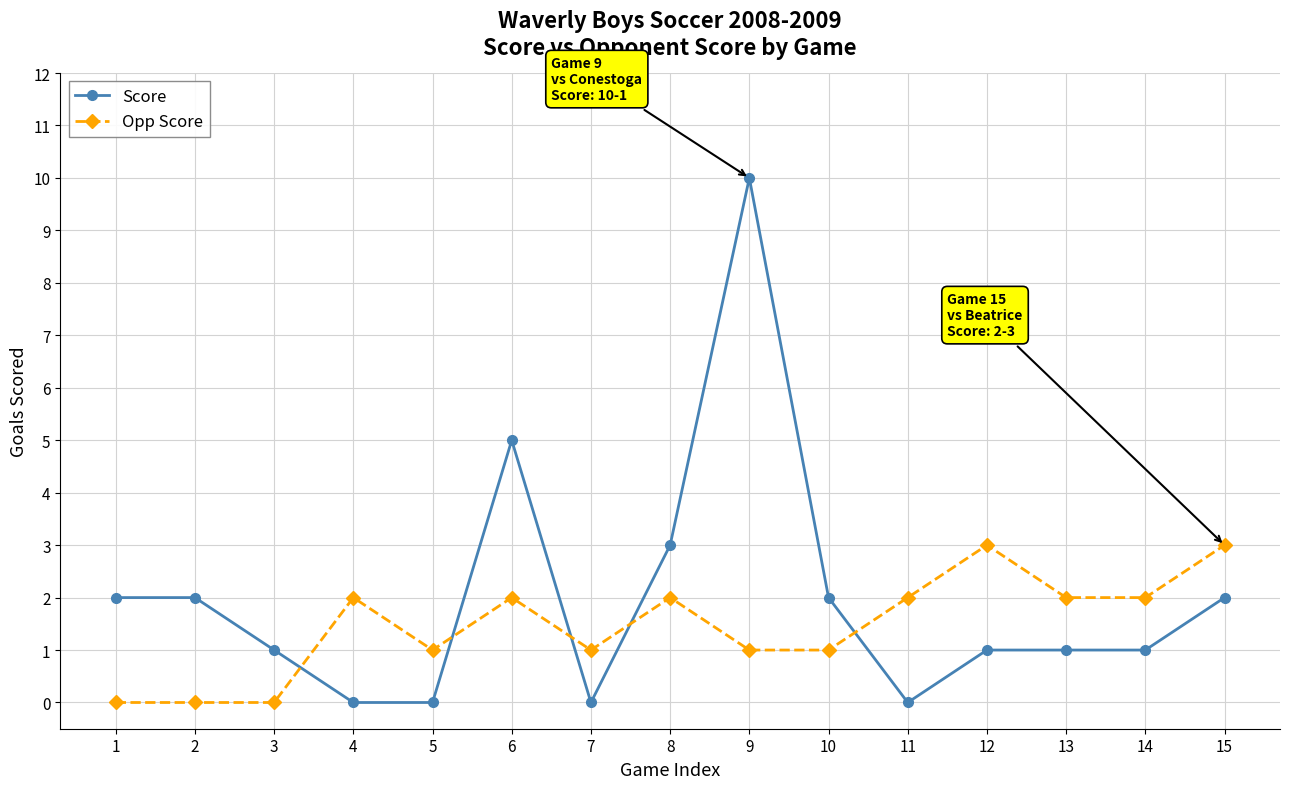

Reading left to right, what are all the values shown in this chart?

Score: 2	2	1	0	0	5	0	3	10	2	0	1	1	1	2
Opp Score: 0	0	0	2	1	2	1	2	1	1	2	3	2	2	3